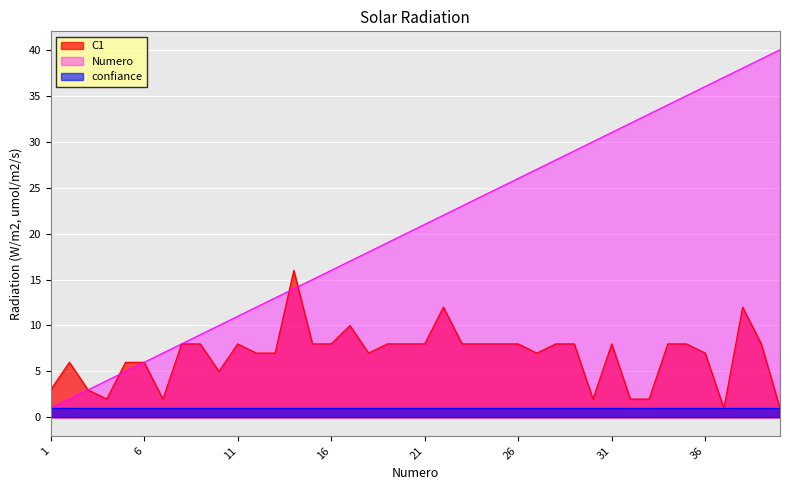

What is the sum of all Numero values?

820